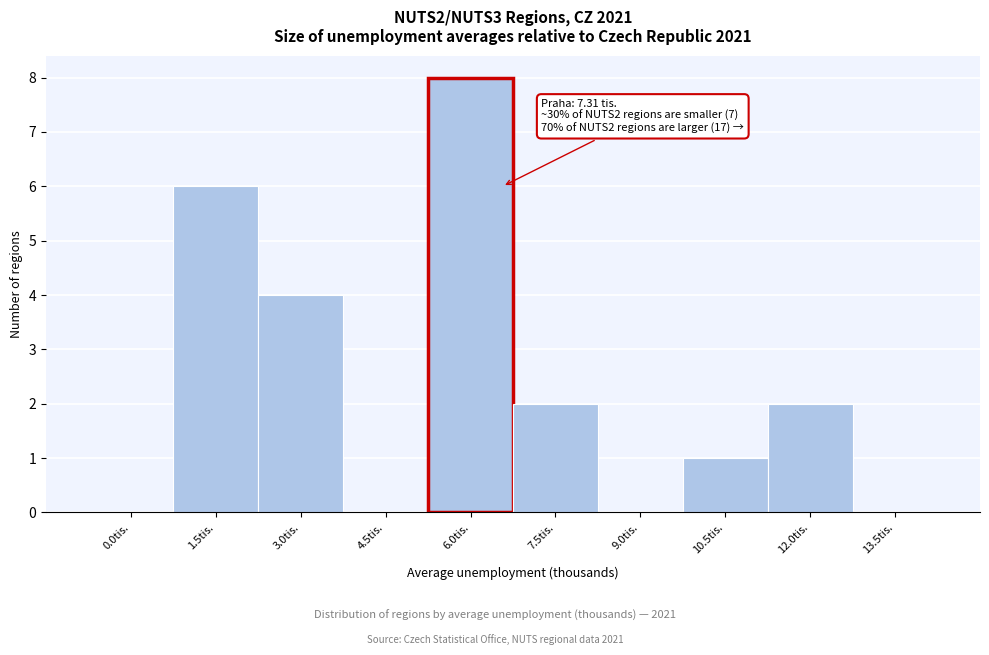

Reading left to right, list all the values displayed in this chart.

0.0tis.=0	1.5tis.=6	3.0tis.=4	4.5tis.=0	6.0tis.=8	7.5tis.=2	9.0tis.=0	10.5tis.=1	12.0tis.=2	13.5tis.=0